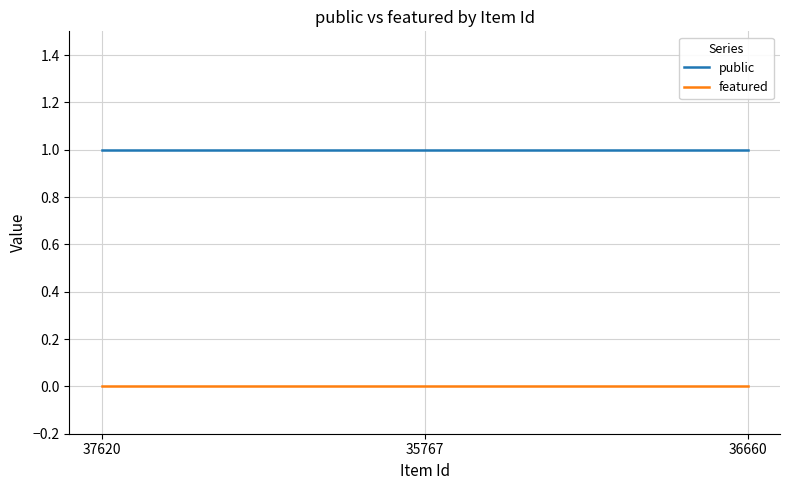

List the series in order of their overall mean, lowest first.

featured, public